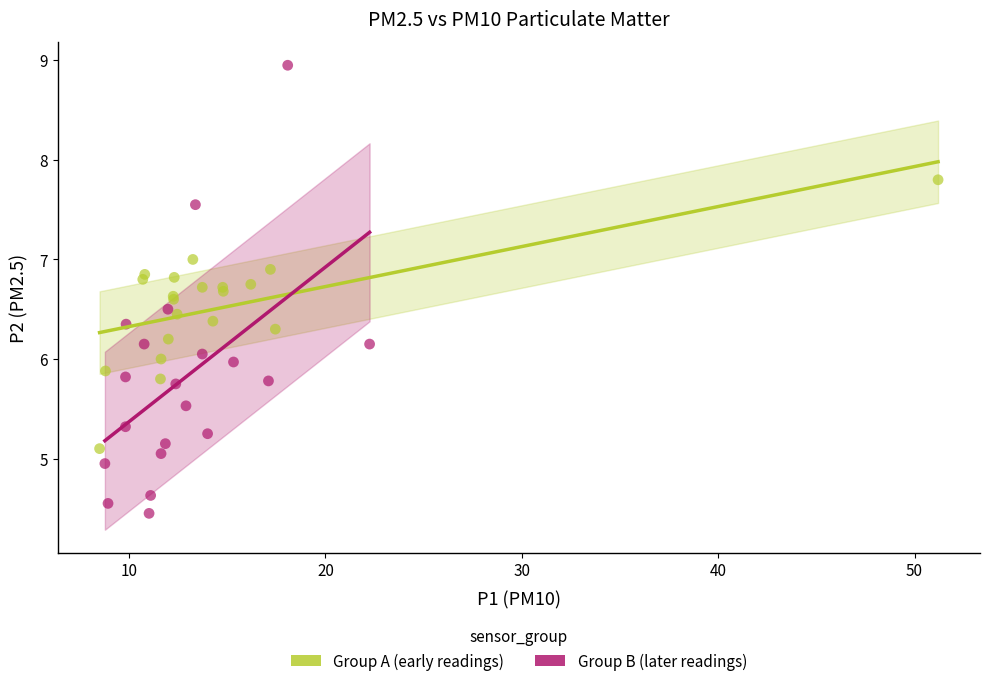

Which series contains the lowest Y value?

Group B (later readings)